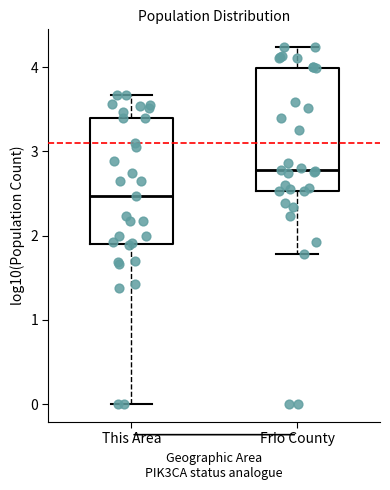

Reading left to right, transcribe this box plot: for each box, give where its median line is, the range the box spans, and where its two whiskers end, as read against the y-axis. The values are not printed on the chart, so give them approximately, as read against the axis.

This Area: median 2.5, box 1.9 to 3.4, whiskers 0.0 to 3.7
Frio County: median 2.8, box 2.5 to 4.0, whiskers 1.8 to 4.2